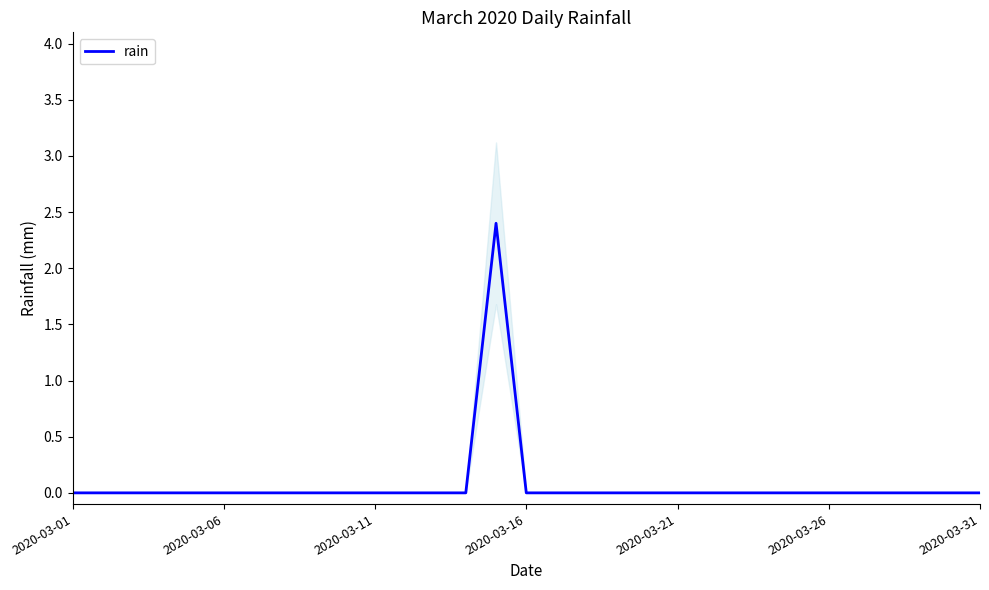

Is it true that rain equals 0.0 at 2020-03-06?

True